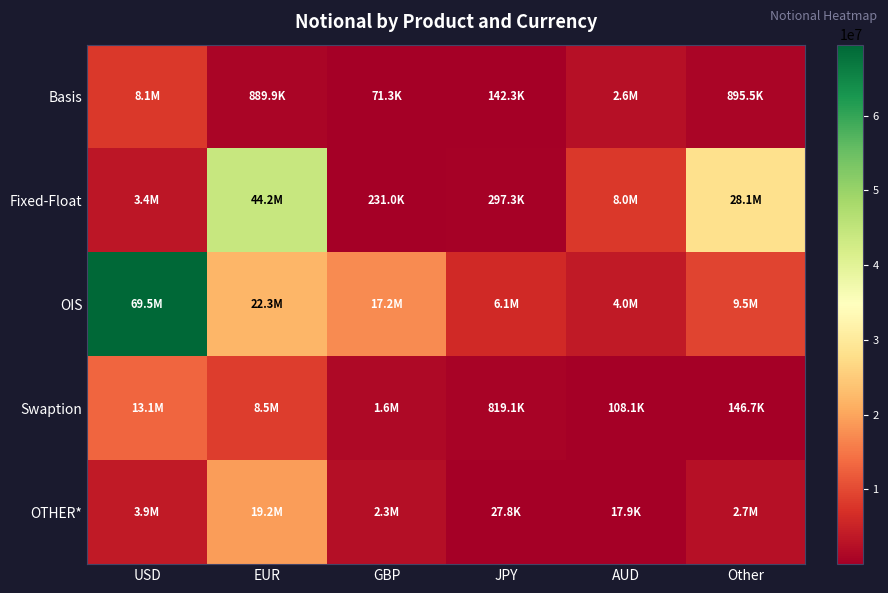

Rank the series by their maximum value, from lowest to highest.

Basis, Swaption, OTHER*, Fixed-Float, OIS